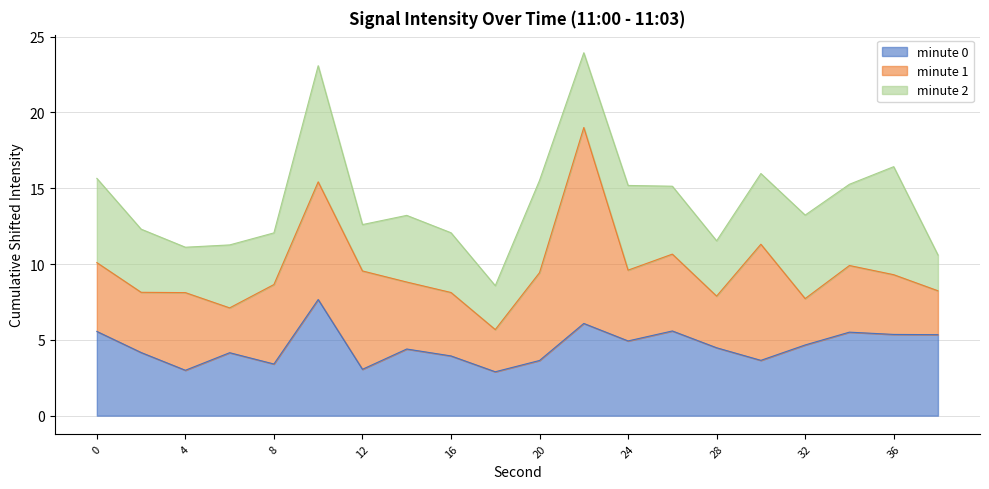

What is the lowest value of the minute 0 series?

2.9